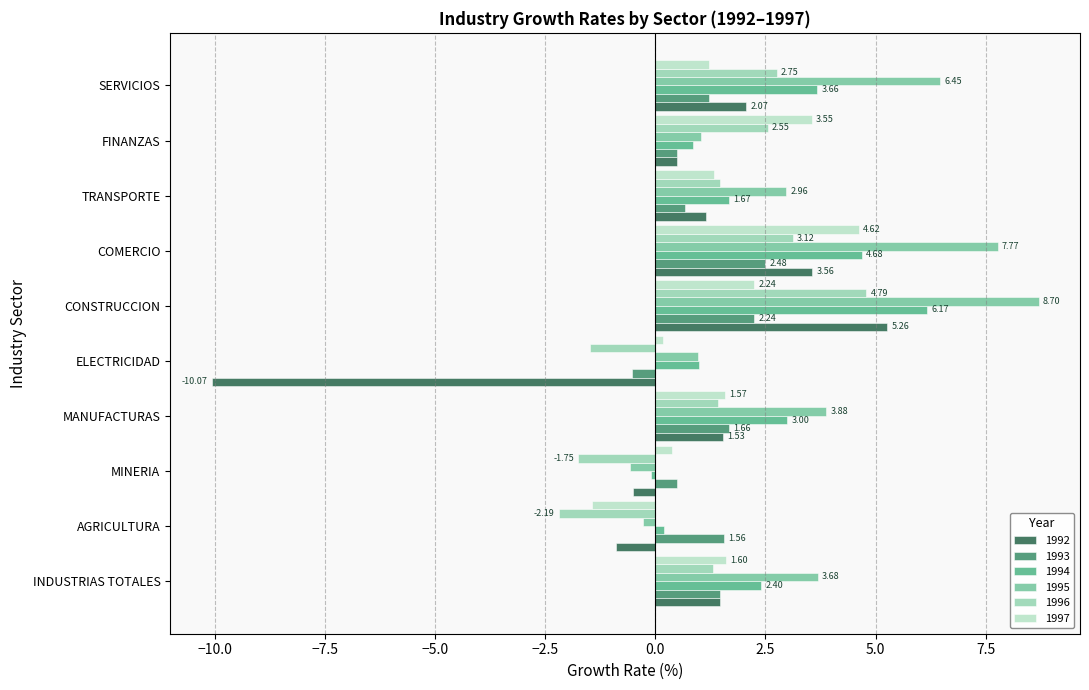

Which series has the largest range (max minus min)?

1992